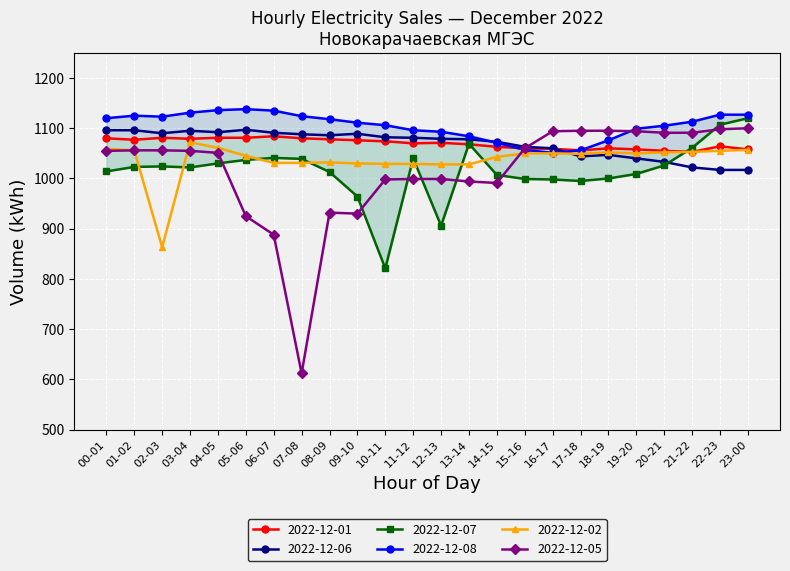

What is the label of the 2nd point from the right?

22-23